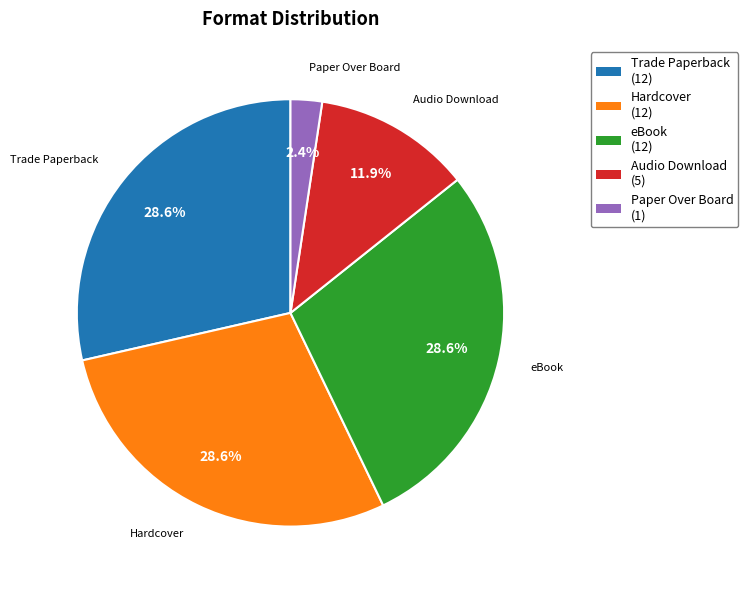

Do eBook and Paper Over Board together represent more than half of the pie?

No